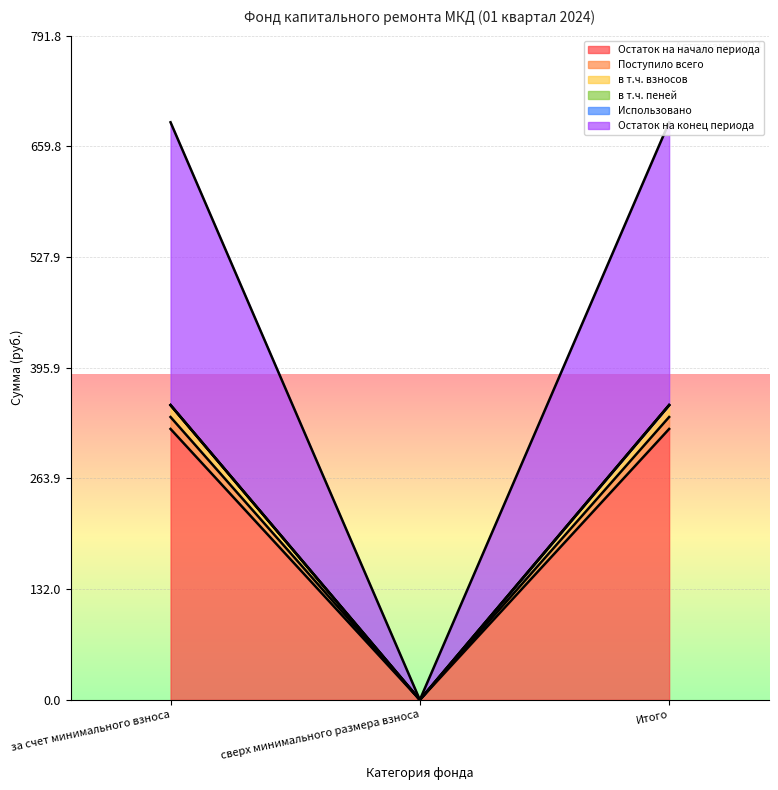

The value of Остаток на начало периода at за счет минимального взноса is 322.9. True or false?

True